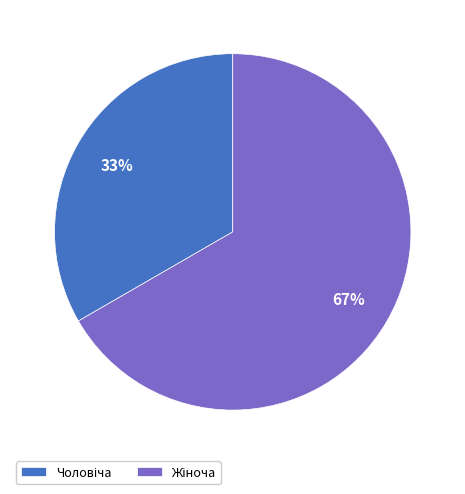

To the nearest percent, what is the average slice percentage?

50%